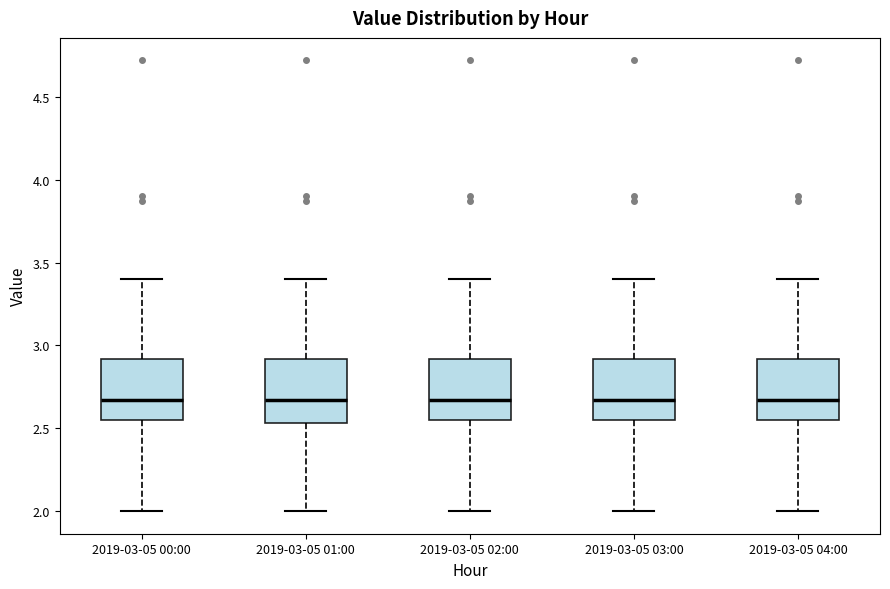

Reading left to right, read every box against the y-axis: the position of its median line, the range the box covers, and the ends of its whiskers. The values are not printed on the chart, so give them approximately, as read against the axis.

2019-03-05 00:00: median 2.65, box 2.55 to 2.90, whiskers 2.00 to 3.40
2019-03-05 01:00: median 2.65, box 2.55 to 2.90, whiskers 2.00 to 3.40
2019-03-05 02:00: median 2.65, box 2.55 to 2.90, whiskers 2.00 to 3.40
2019-03-05 03:00: median 2.65, box 2.55 to 2.90, whiskers 2.00 to 3.40
2019-03-05 04:00: median 2.65, box 2.55 to 2.90, whiskers 2.00 to 3.40